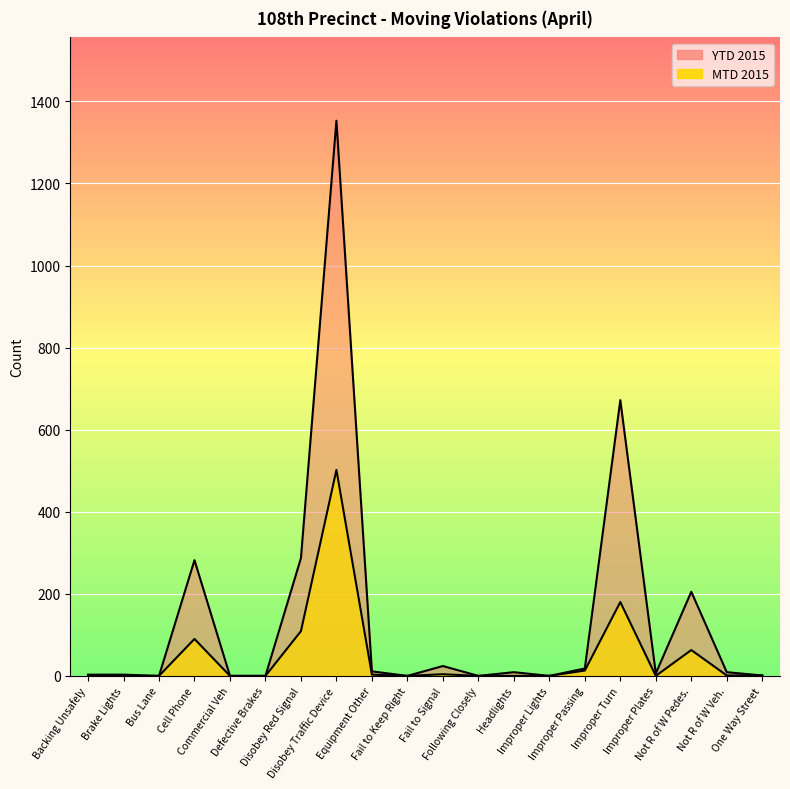

Between Fail to Signal and Improper Turn, which is larger?

Improper Turn